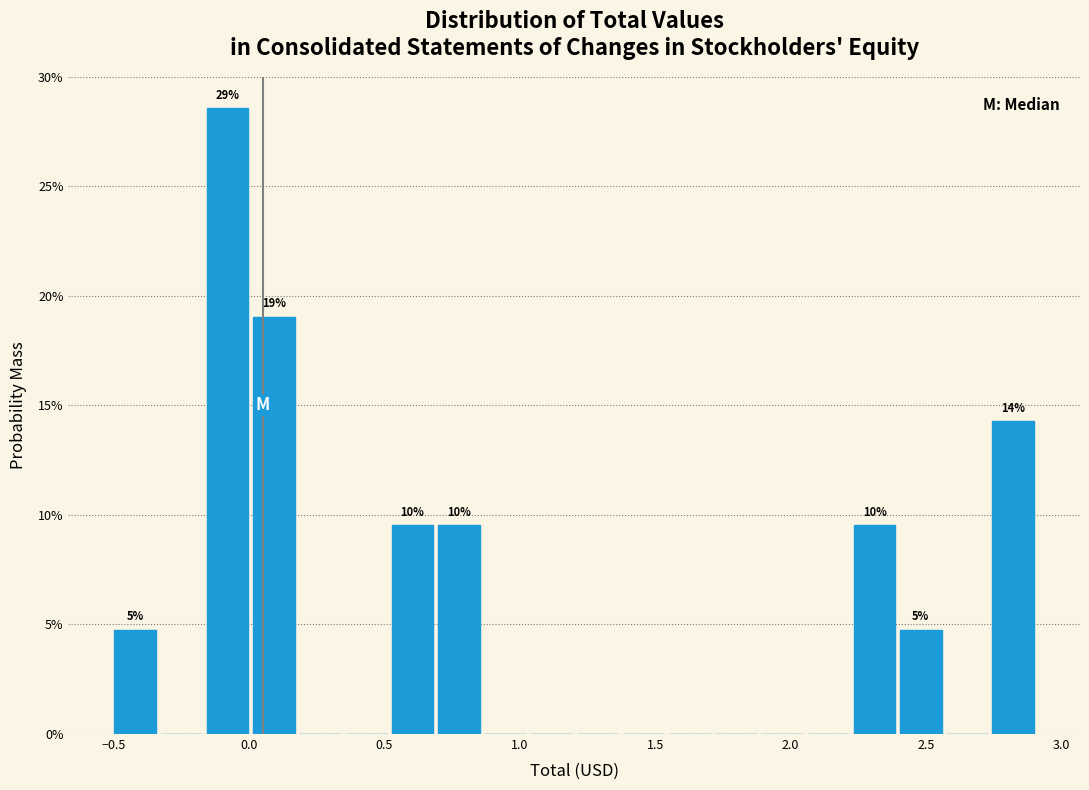

Around what value on the x-axis is the tallest bar? Give the approximate position of its centre, as read against the axis.

-0.10